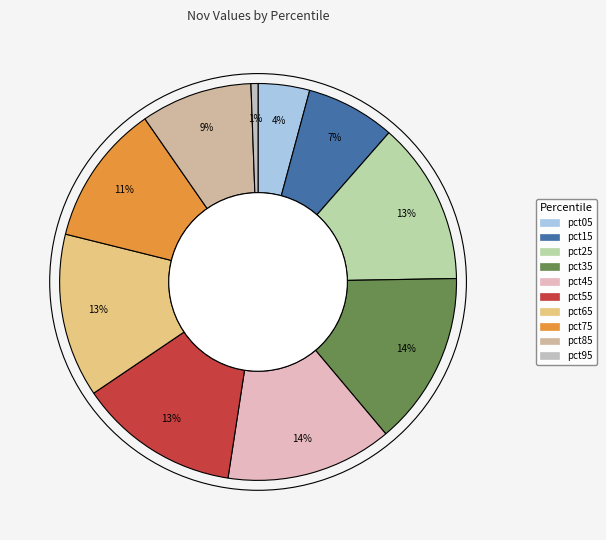

Does pct65 account for over 50% of the chart?

No